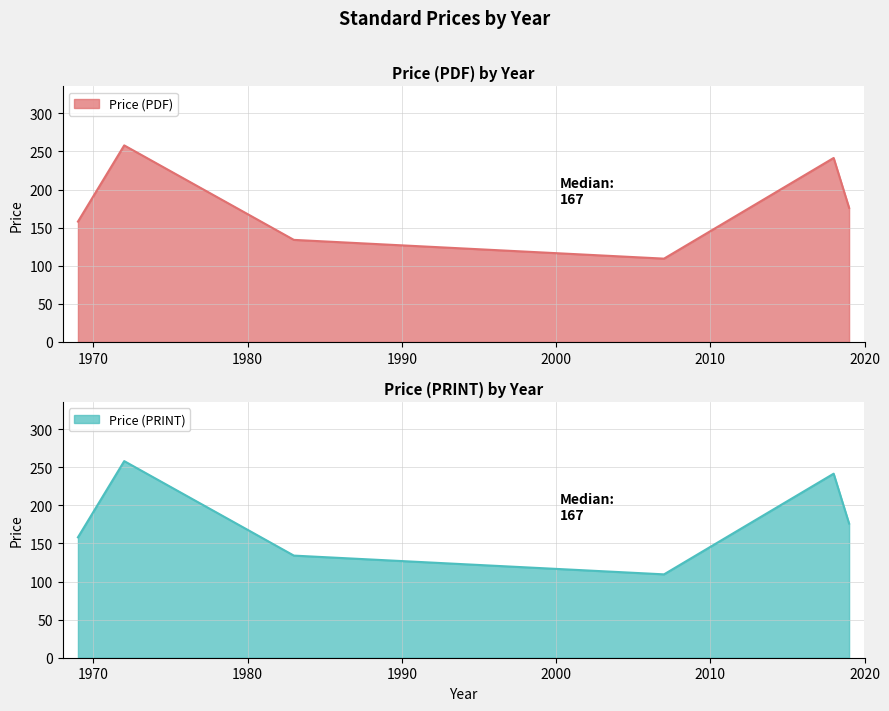

Does the chart display data point markers on the line(s)?

No